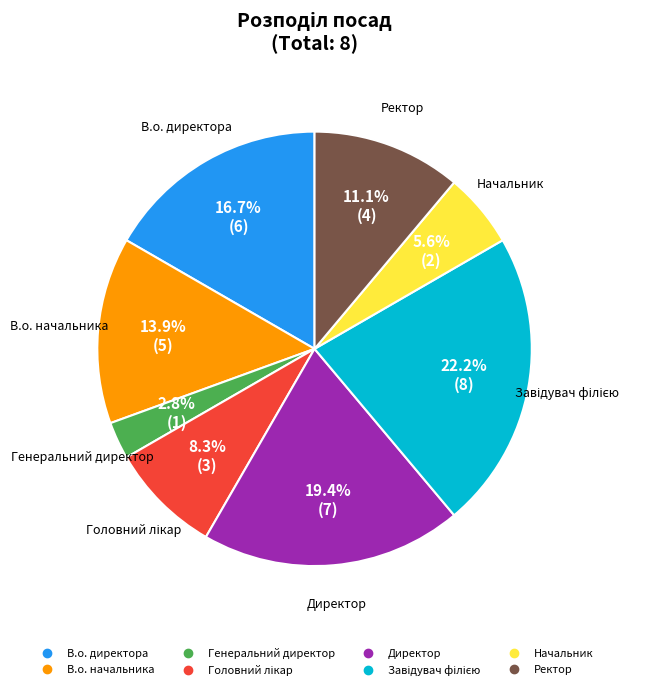

Which category has the smallest portion of the pie?

Генеральний директор